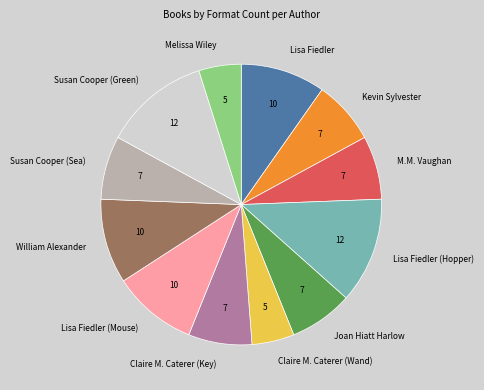

Is it true that Kevin Sylvester is 7% of the pie?

True